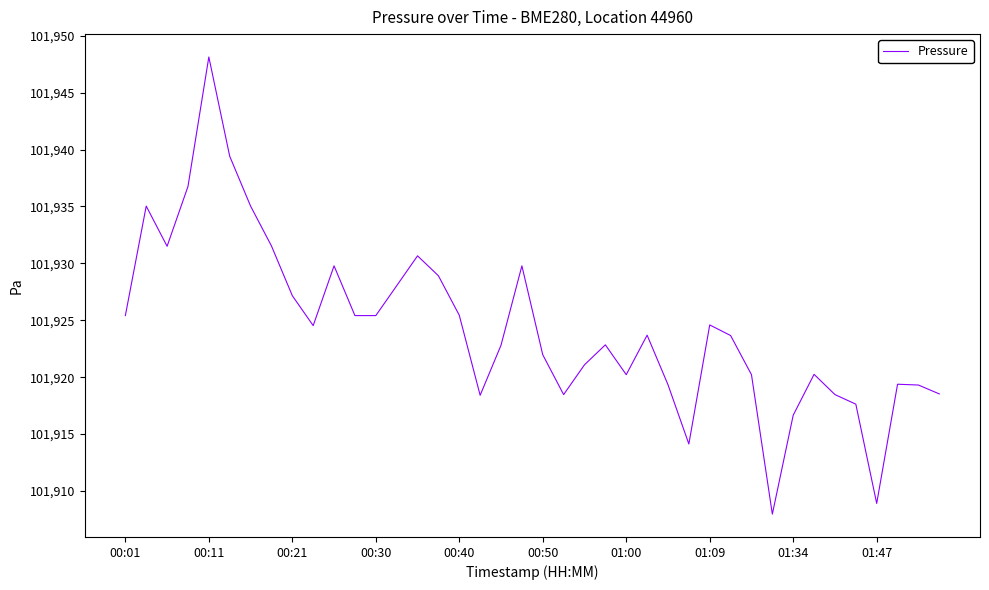

What is the smallest value displayed?

101908.0